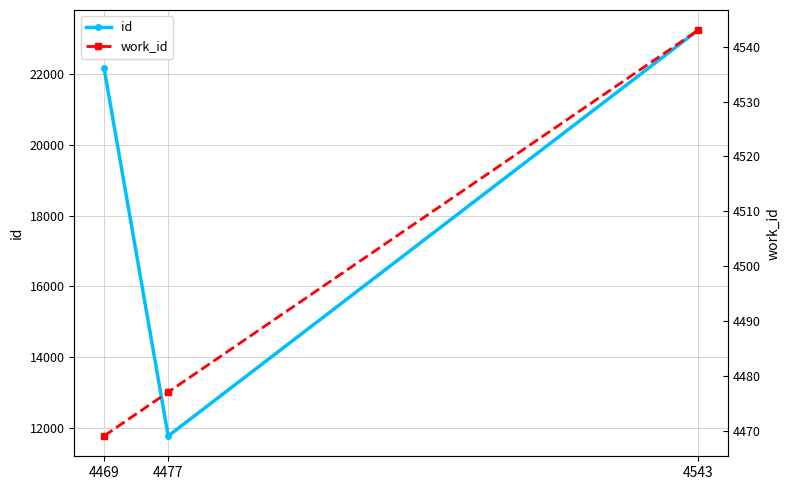

Which series has the largest range (max minus min)?

id